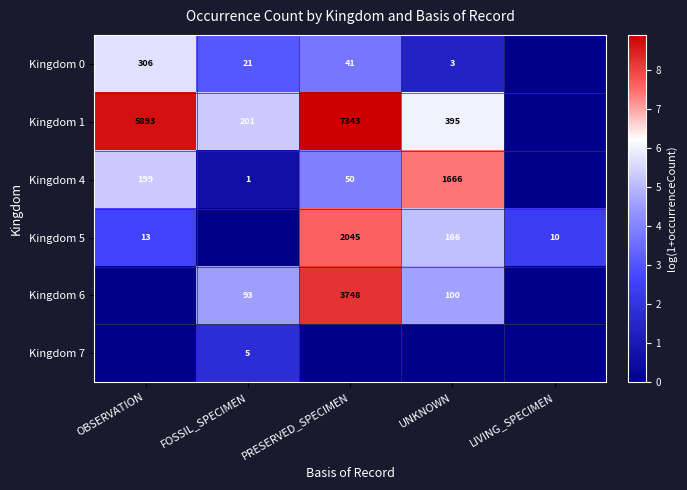

Which has a higher value, UNKNOWN or PRESERVED_SPECIMEN?

PRESERVED_SPECIMEN